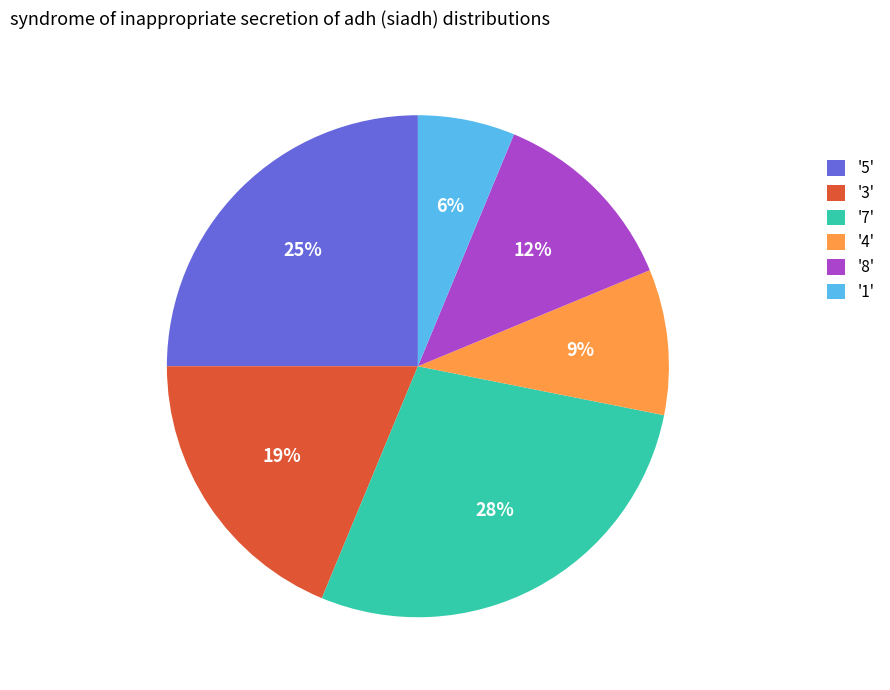

To the nearest percent, what portion does '4' represent?

9%